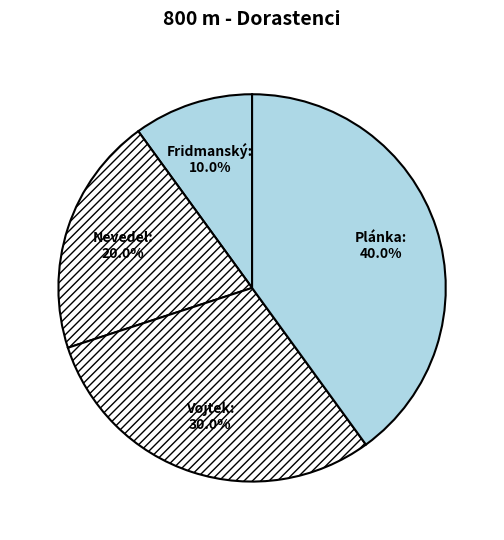

How many segments does this pie chart have?

4